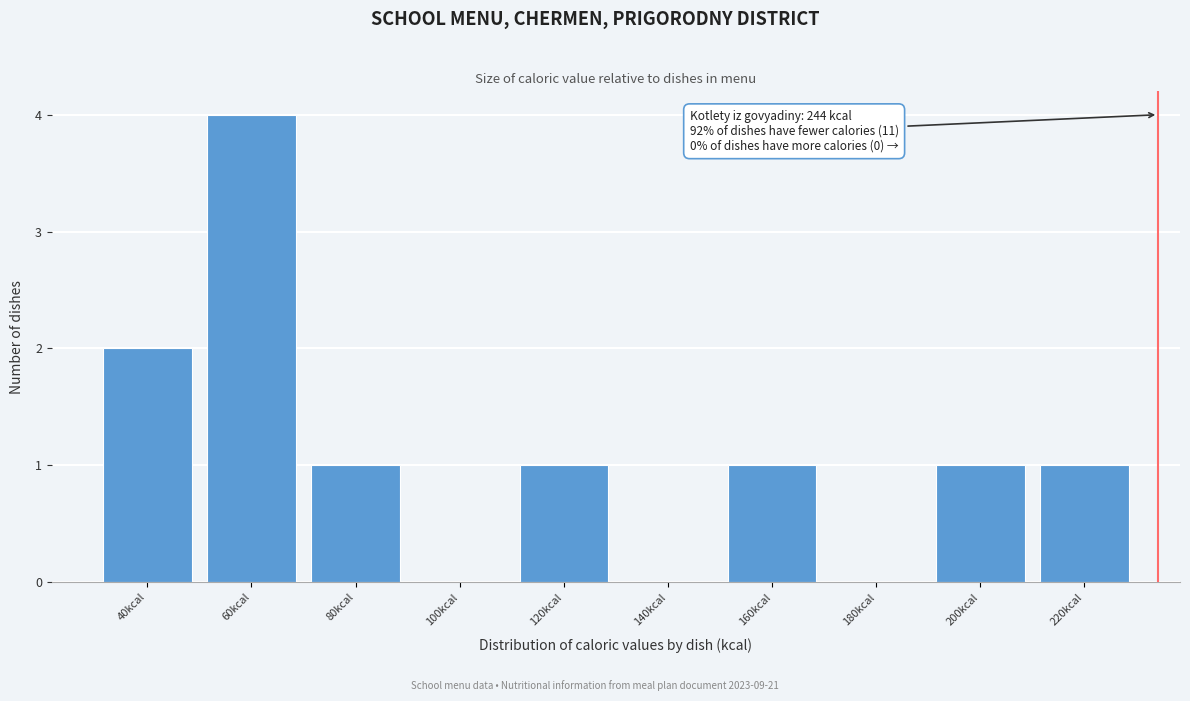

Reading right to left, extract all data points from this chart.

220kcal=1	200kcal=1	180kcal=0	160kcal=1	140kcal=0	120kcal=1	100kcal=0	80kcal=1	60kcal=4	40kcal=2